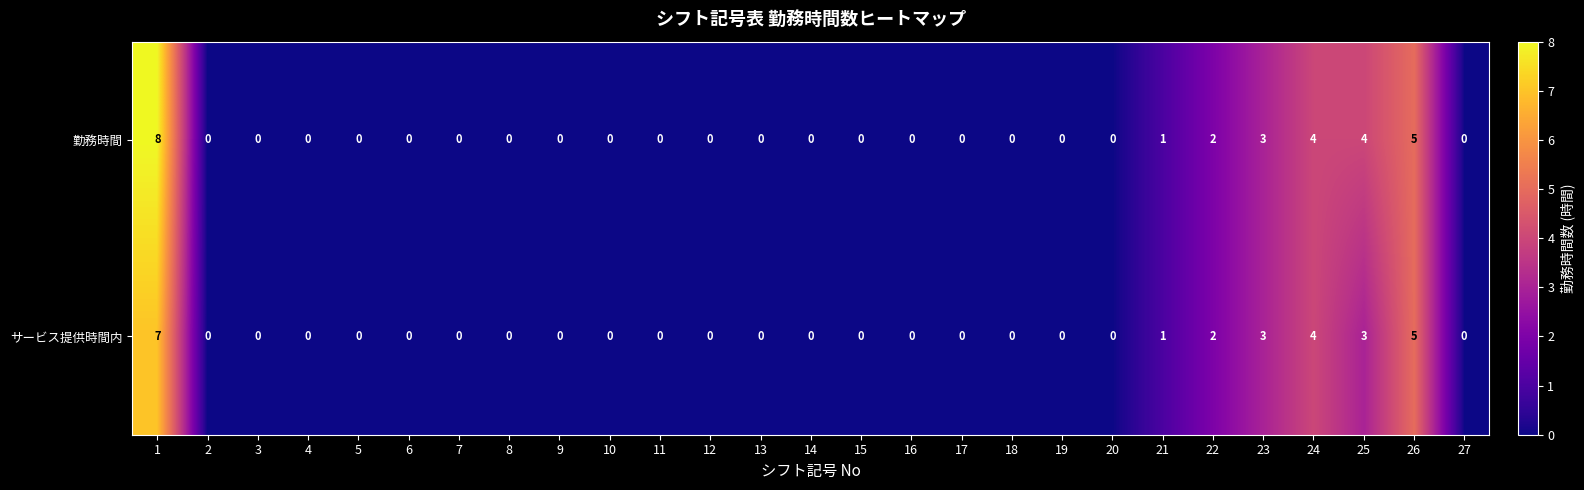

How many data points does each series have?

27